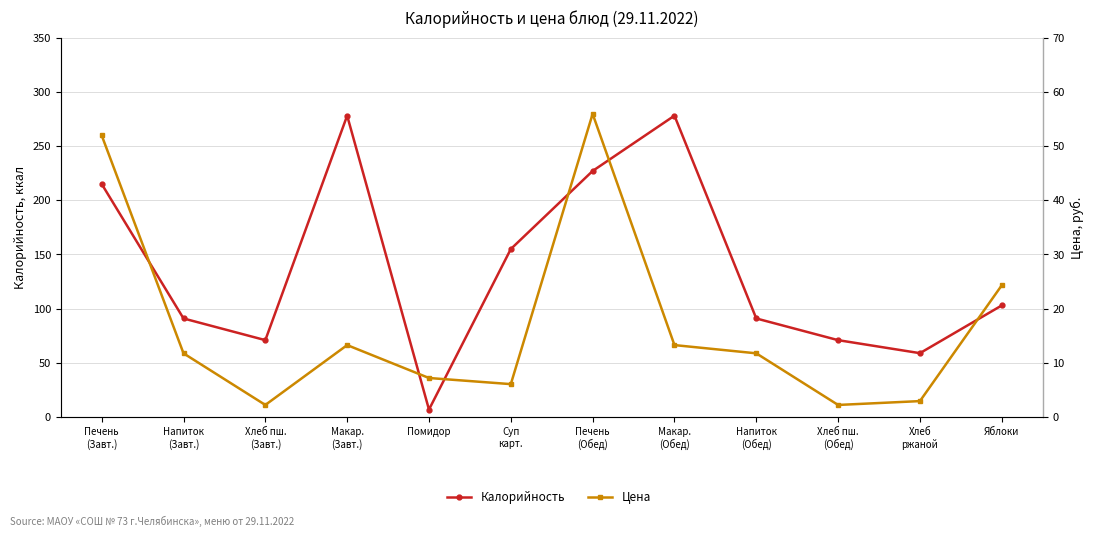

What is the label of the 2nd point from the left?

Напиток
(Завт.)